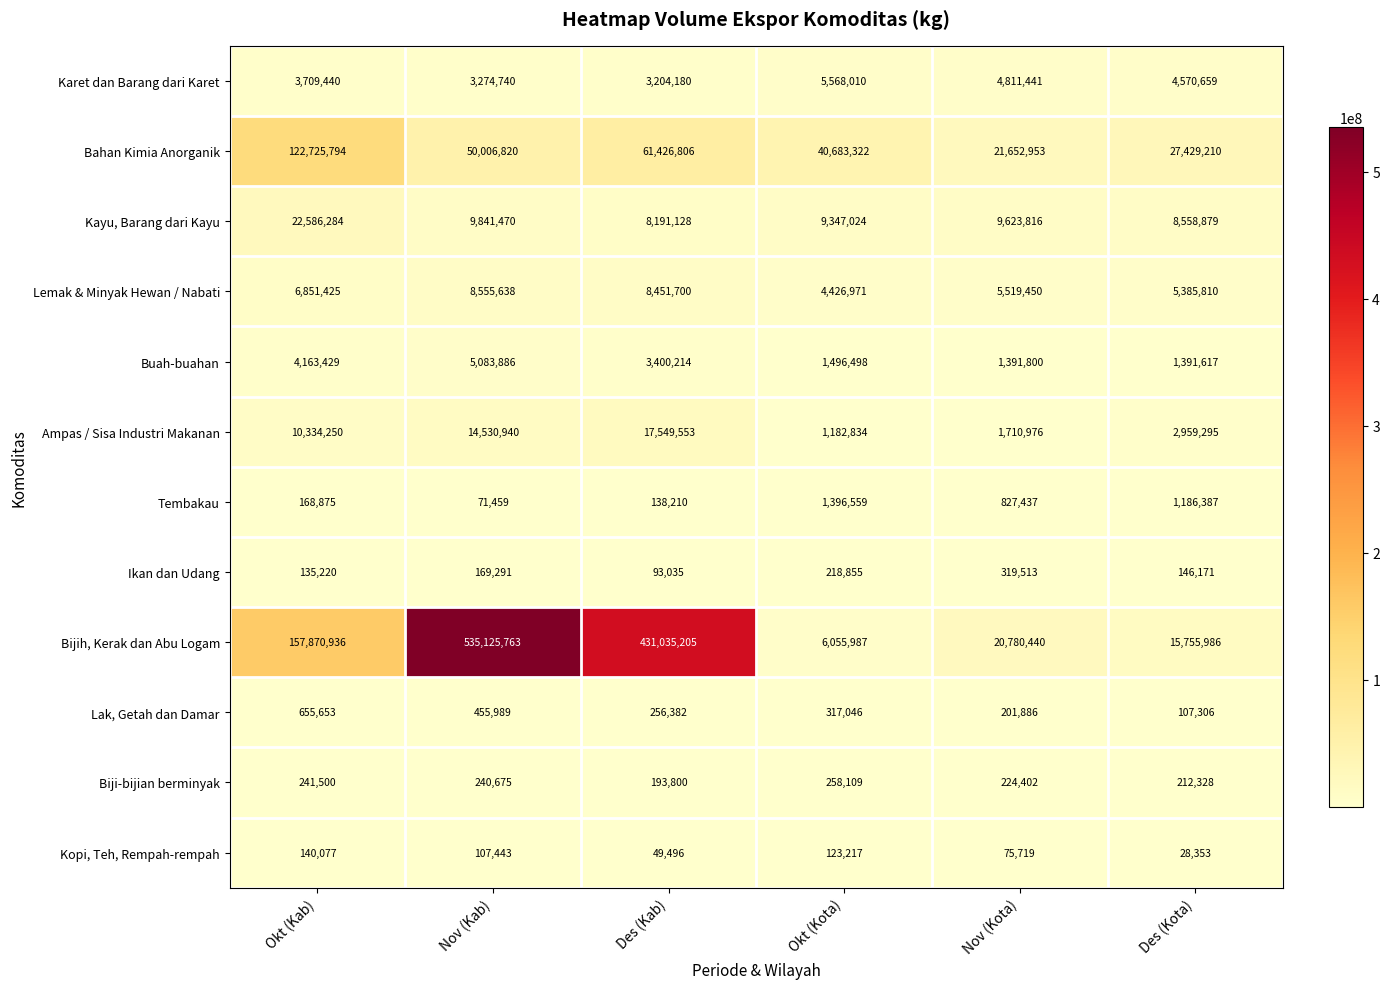

Between Nov (Kab) and Des (Kab), which series saw the biggest shift?

Bijih, Kerak dan Abu Logam